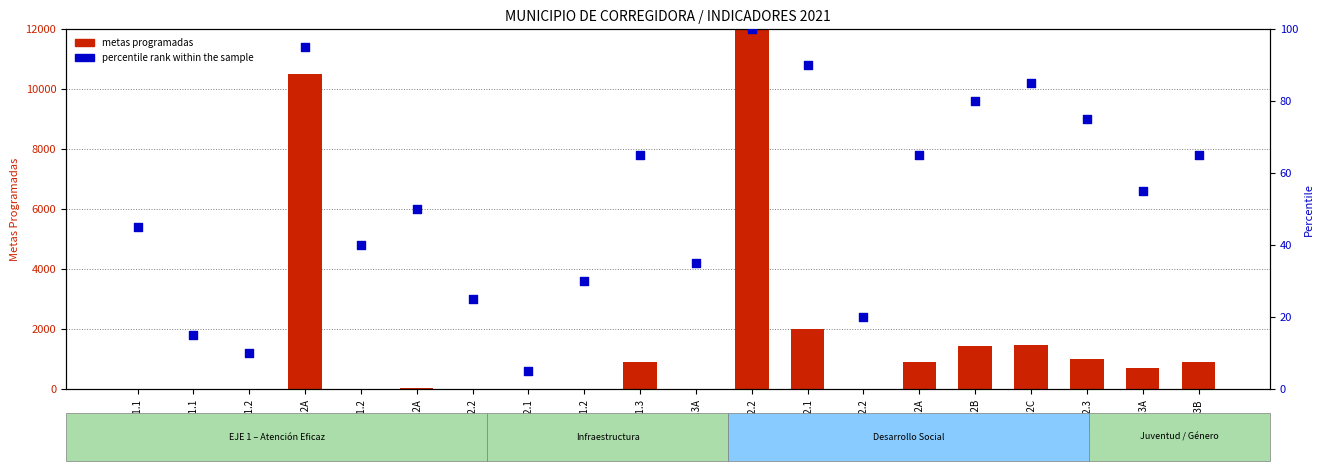

What are all the series names shown in the legend?

metas programadas, percentile rank within the sample